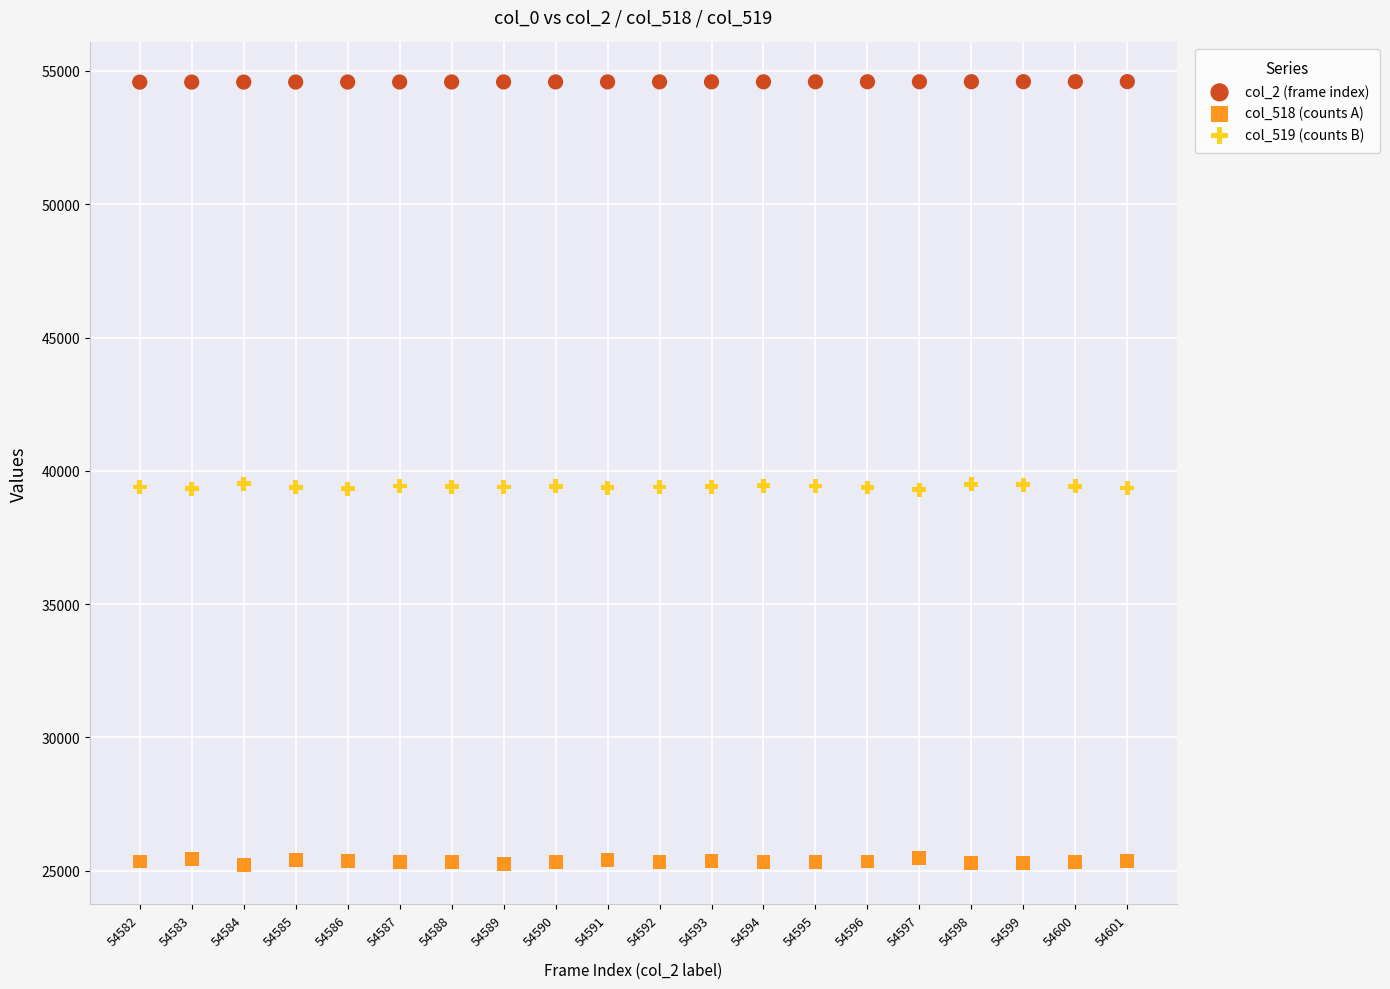

Across all data points, what is the range of Y values (max minus min)?

29403